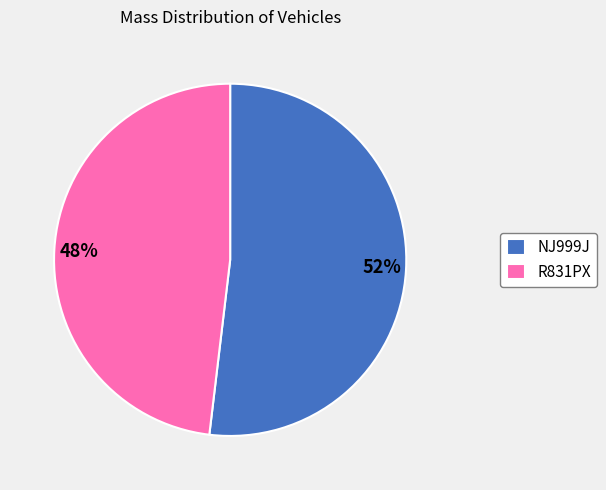

Between R831PX and NJ999J, which is larger?

NJ999J